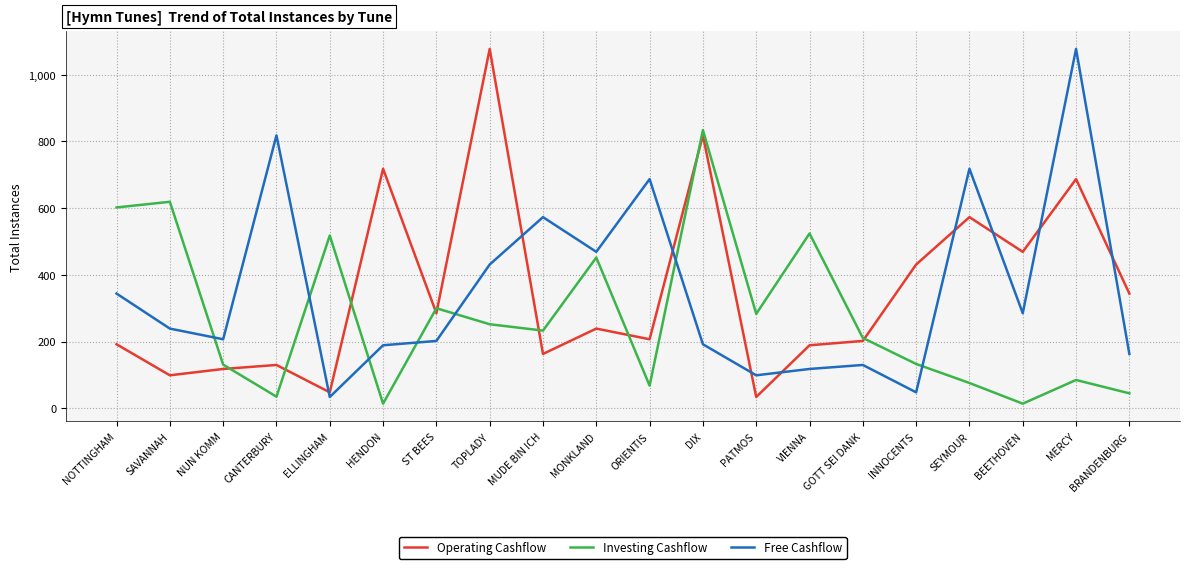

What is the total value across all series at ELLINGHAM?

600